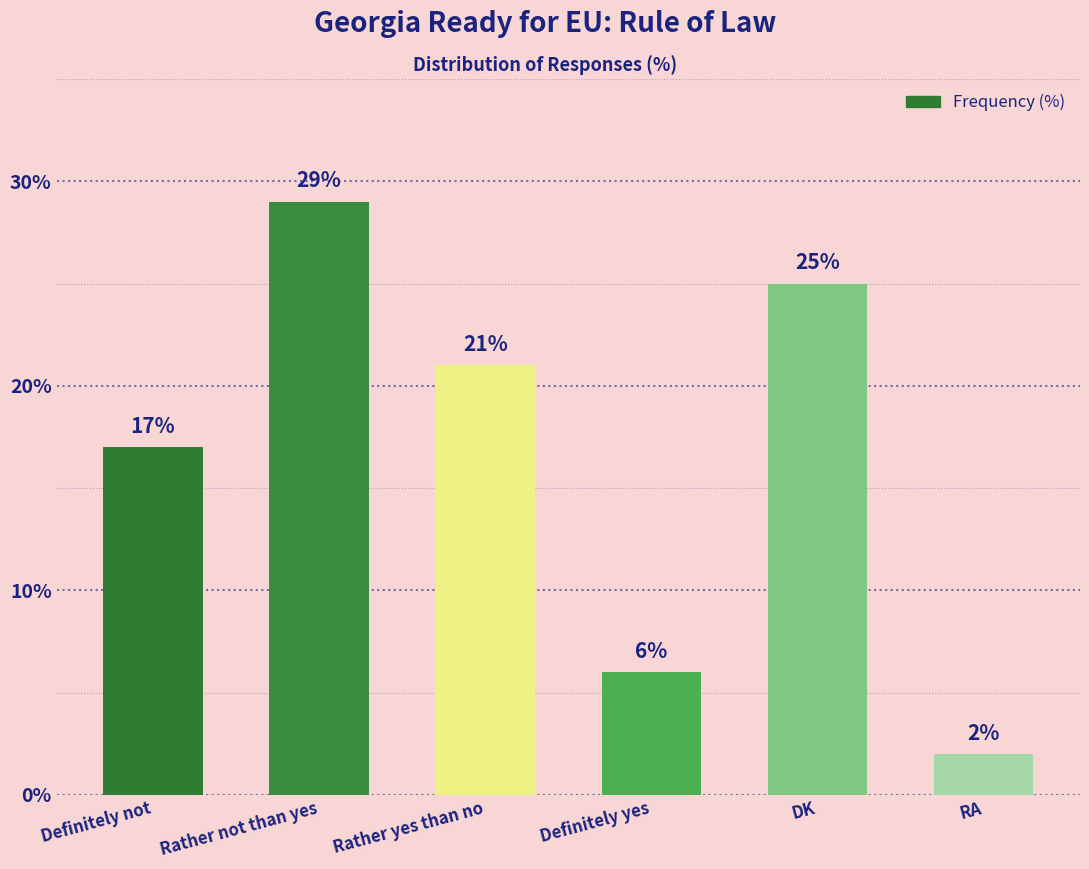

What is the difference between the values at DK and Definitely yes?

19